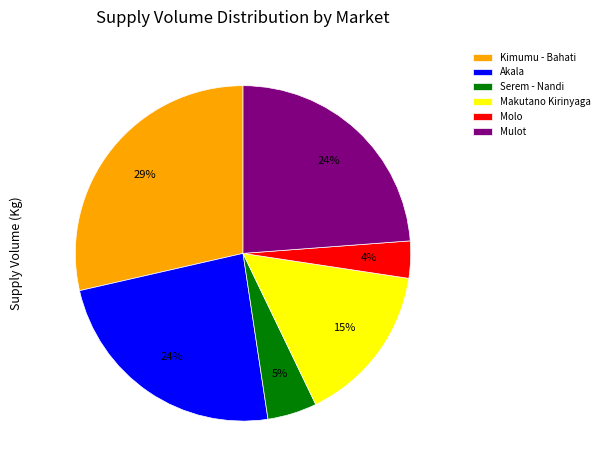

Count the number of slices in the pie.

6